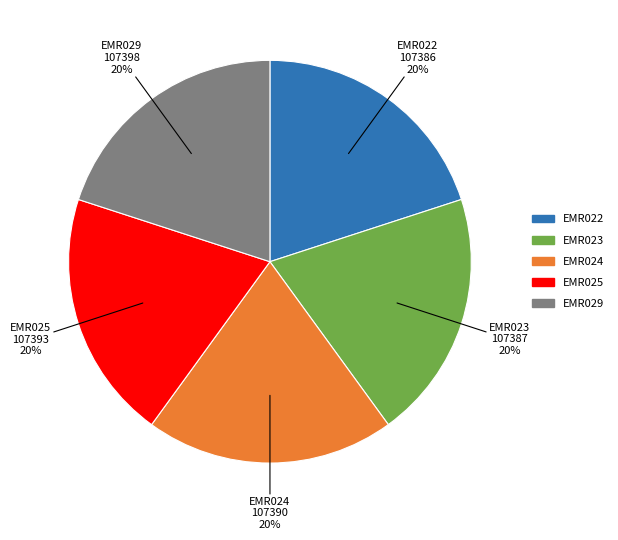

Is there a majority slice in this chart?

No